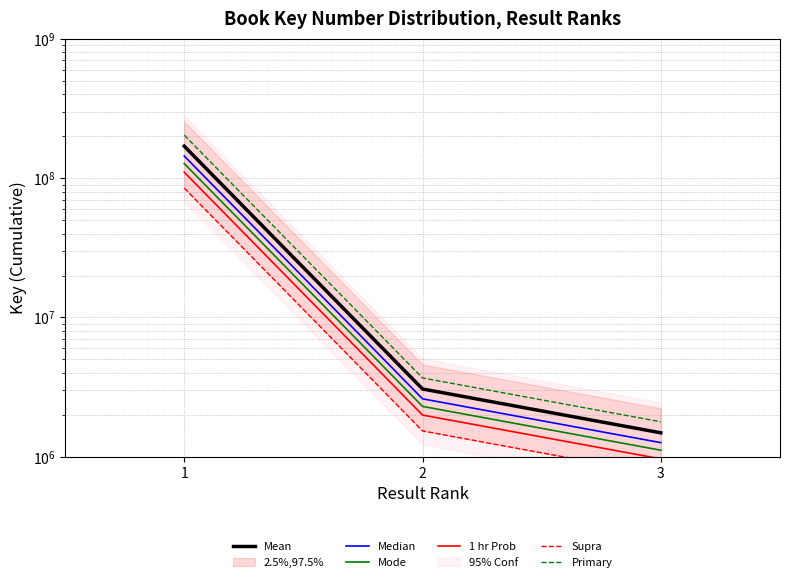

What are all the series names shown in the legend?

Mean, Median, Mode, 1 hr Prob, Supra, Primary